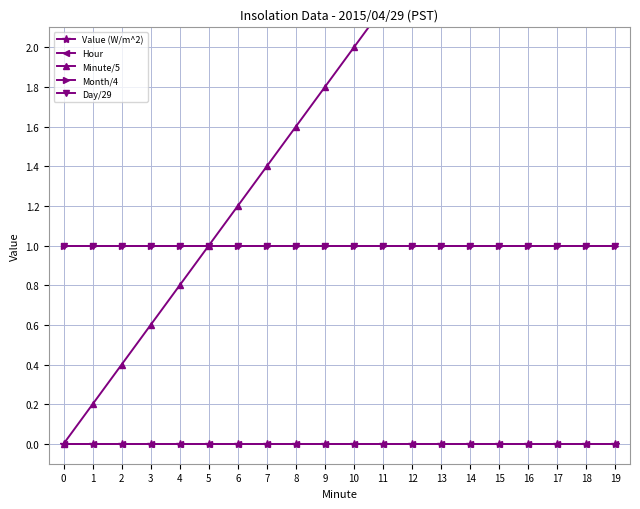

What is the value of the Day/29 point at the 17th from the left?

1.0